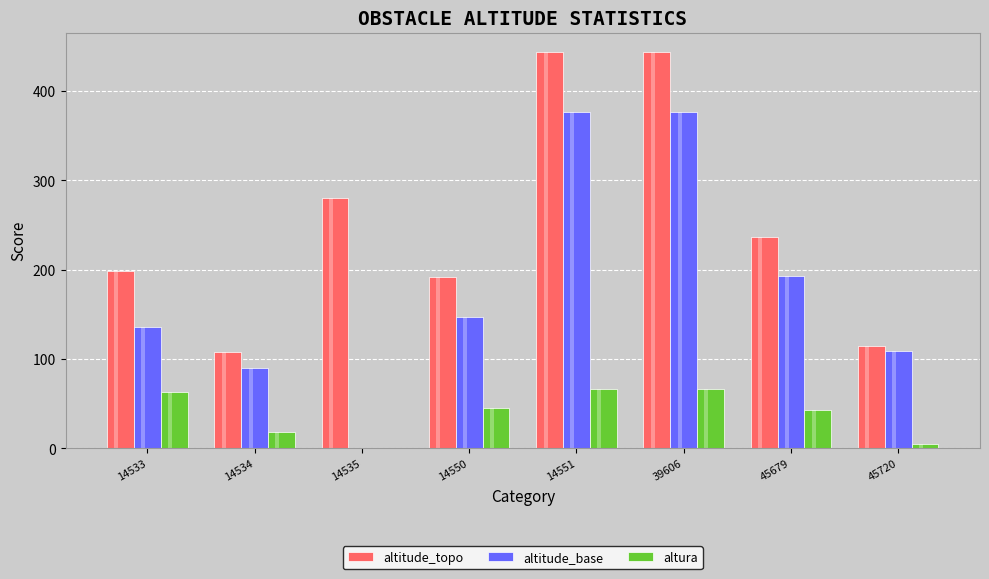

What is the sum of all altura values?

306.4